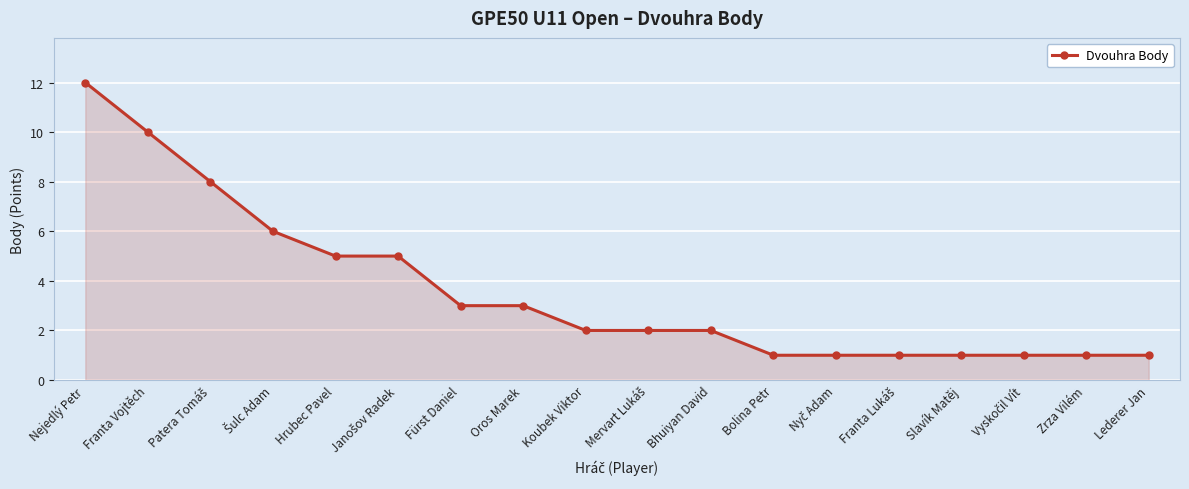

The chart shows a value of 1 at Zrza Vilém. True or false?

True